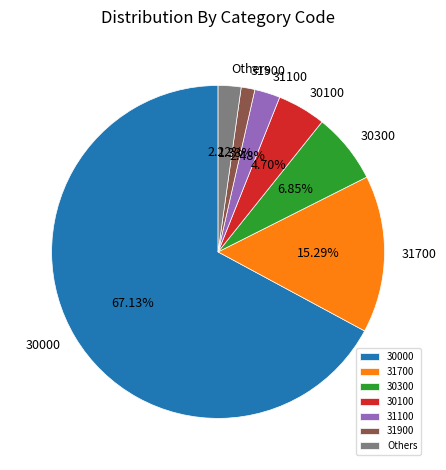

How many slices are in this pie chart?

7